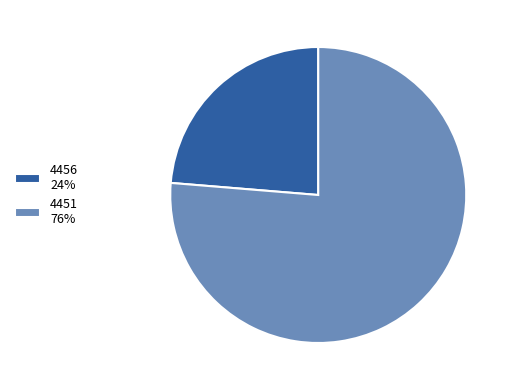

True or false: 4456 24% accounts for 19% of the total.

False